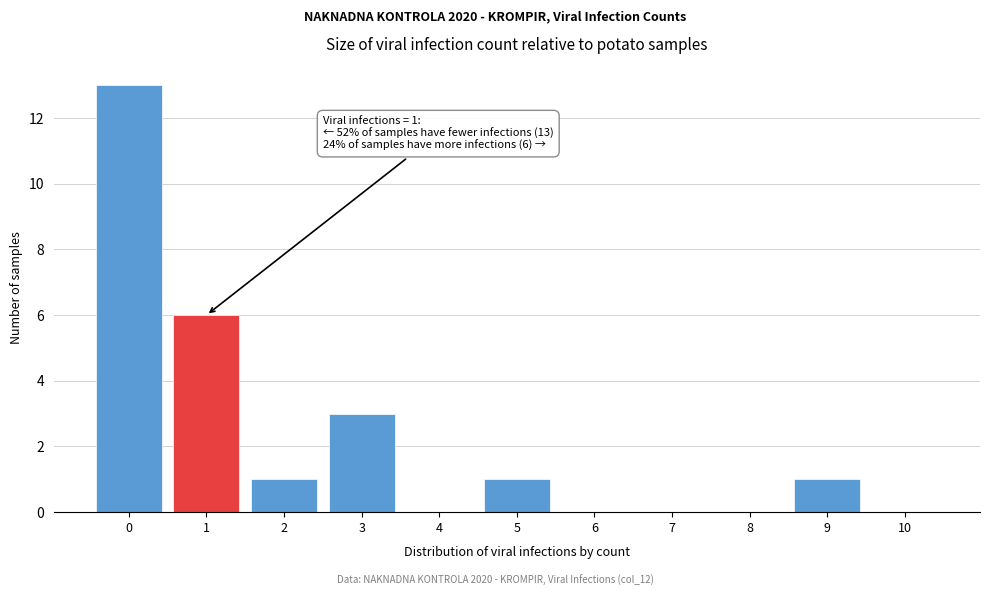

Over which range of the x-axis is the bar tallest?

-0.5 to 0.5